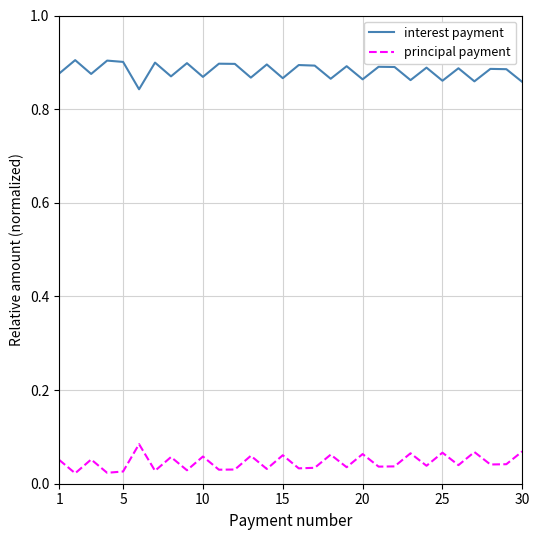

True or false: principal payment and interest payment intersect in this chart.

False